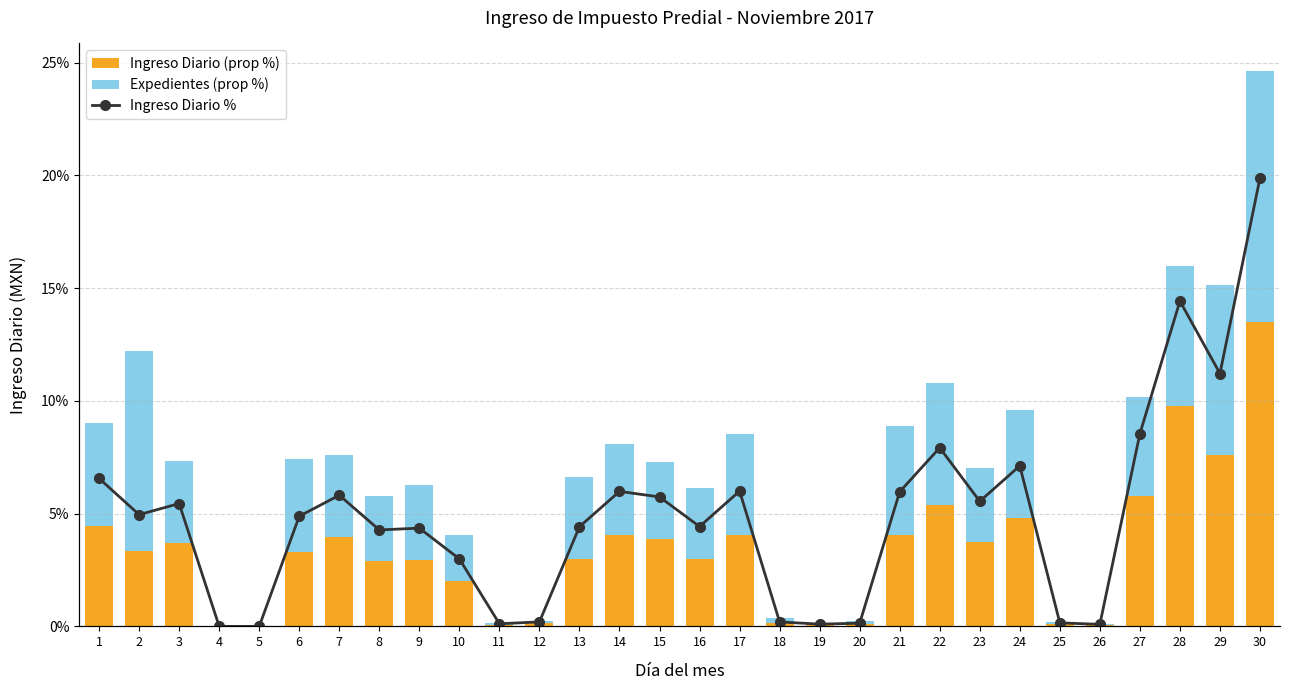

Reading right to left, extract all data points from this chart.

Ingreso Diario (prop %): 30=13.5	29=7.6	28=9.8	27=5.8	26=0.1	25=0.1	24=4.8	23=3.8	22=5.4	21=4.0	20=0.1	19=0.1	18=0.1	17=4.1	16=3.0	15=3.9	14=4.1	13=3.0	12=0.1	11=0.1	10=2.0	9=3.0	8=2.9	7=3.9	6=3.3	5=0.0	4=0.0	3=3.7	2=3.4	1=4.4
Expedientes (prop %): 30=11.1	29=7.5	28=6.2	27=4.4	26=0.1	25=0.1	24=4.8	23=3.3	22=5.4	21=4.8	20=0.1	19=0.0	18=0.2	17=4.4	16=3.1	15=3.4	14=4.0	13=3.6	12=0.1	11=0.1	10=2.0	9=3.3	8=2.9	7=3.7	6=4.1	5=0.0	4=0.0	3=3.6	2=8.8	1=4.6
Ingreso Diario %: 30=13.5	29=7.6	28=9.8	27=5.8	26=0.1	25=0.1	24=4.8	23=3.8	22=5.4	21=4.0	20=0.1	19=0.1	18=0.1	17=4.1	16=3.0	15=3.9	14=4.1	13=3.0	12=0.1	11=0.1	10=2.0	9=3.0	8=2.9	7=3.9	6=3.3	5=0.0	4=0.0	3=3.7	2=3.4	1=4.4